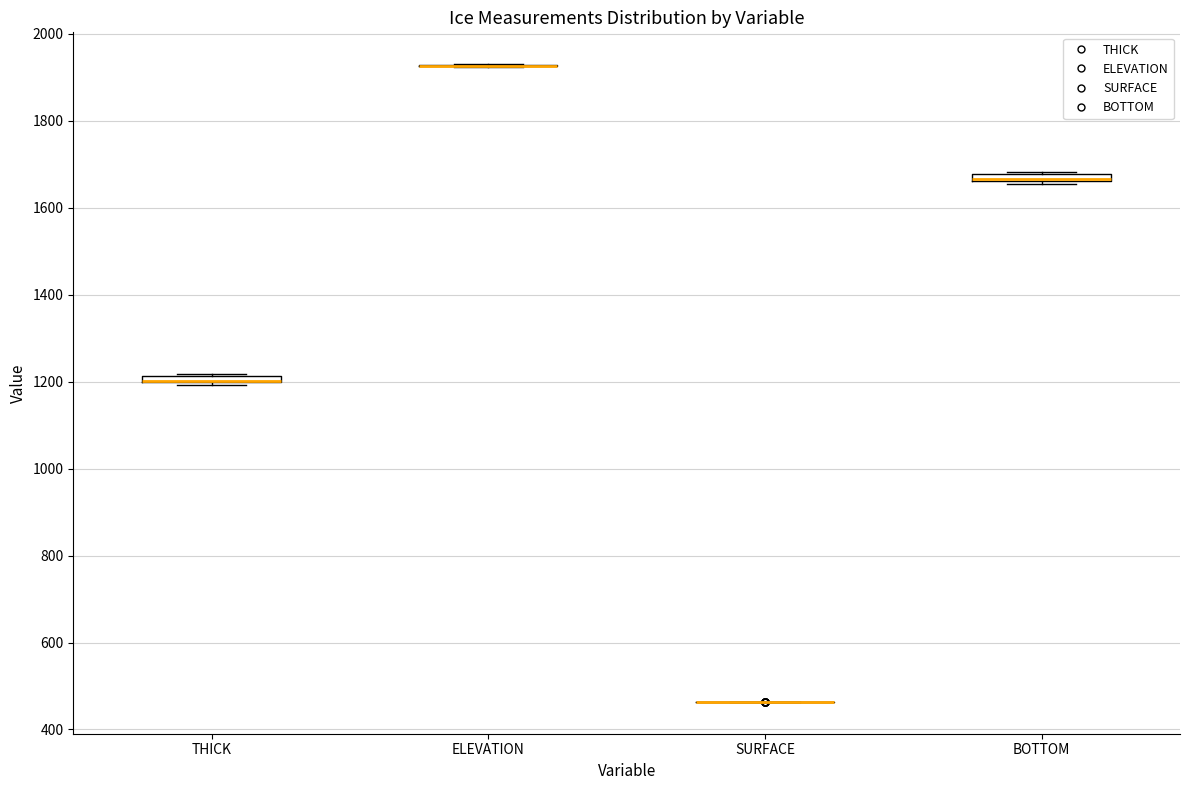

Where is the upper edge of the box for THICK on the y-axis? The values are not printed on the chart, so give them approximately, as read against the axis.

1220